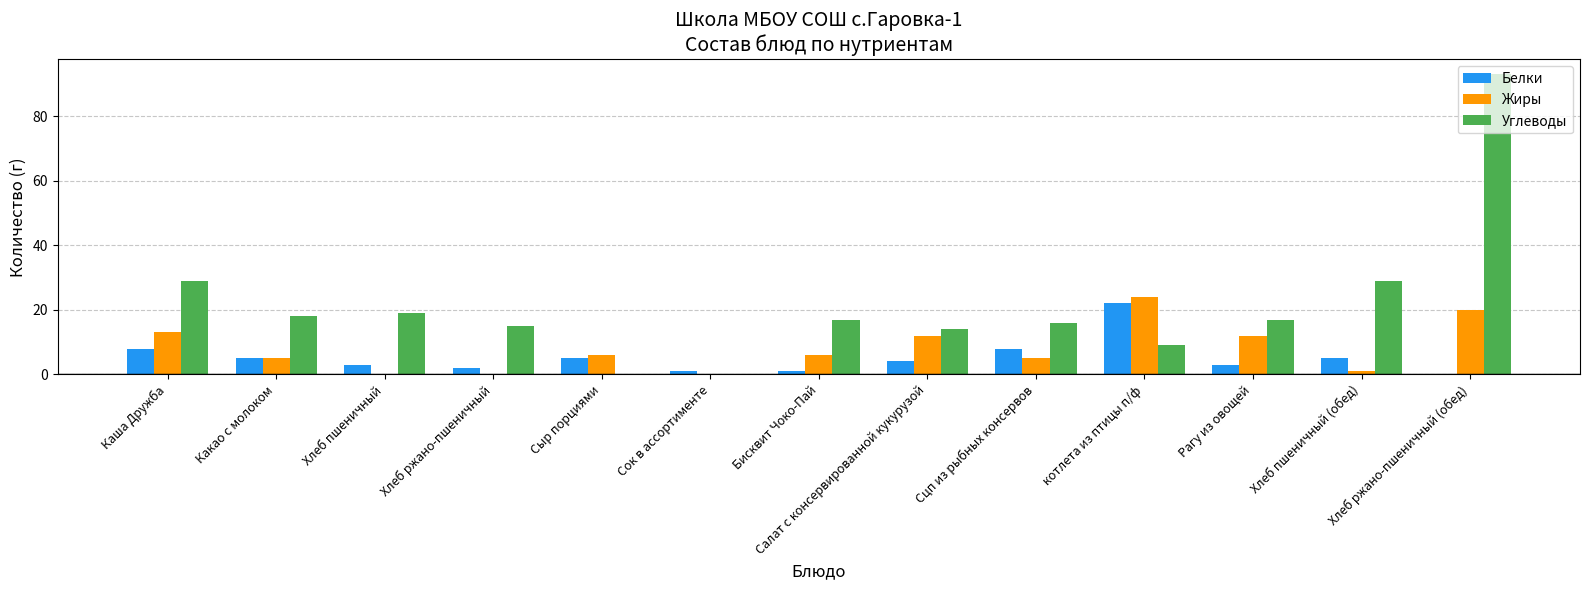

Count the number of data series in this chart.

3